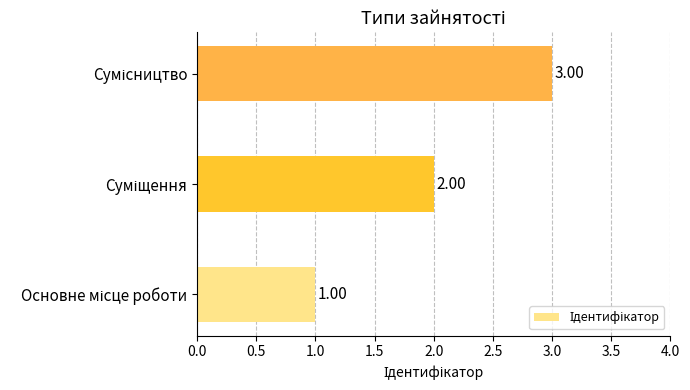

How many bars are there in total?

3